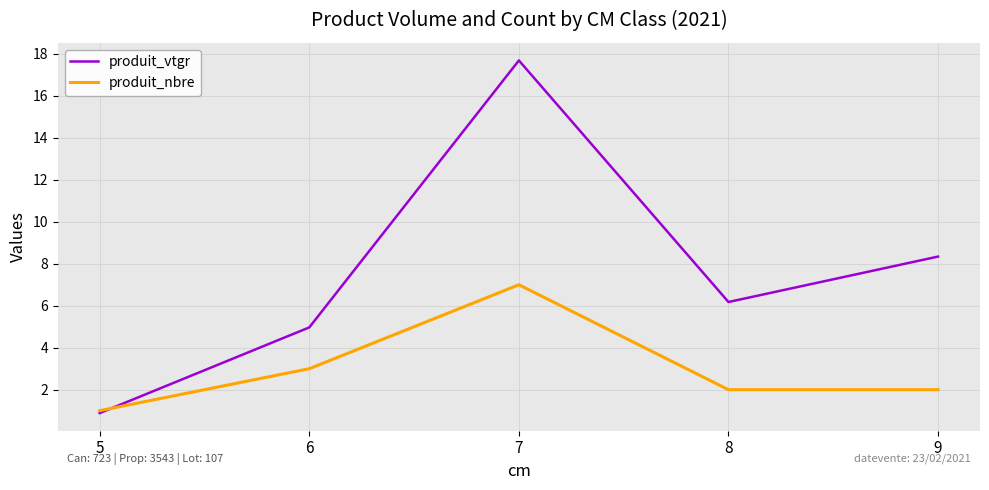

What is the total value across all series at 5?

1.9